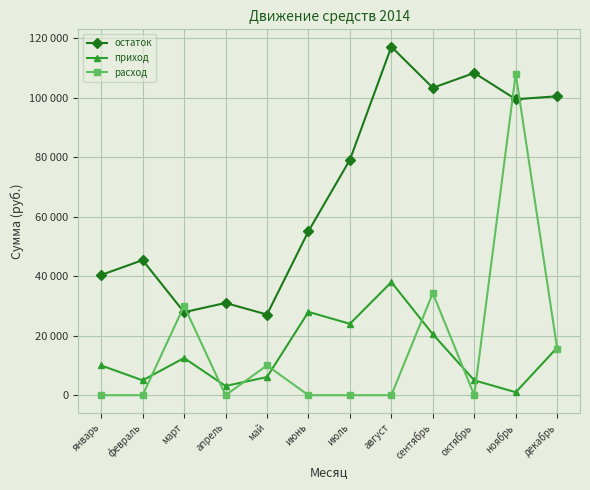

Is this an area chart (filled region under the line)?

No